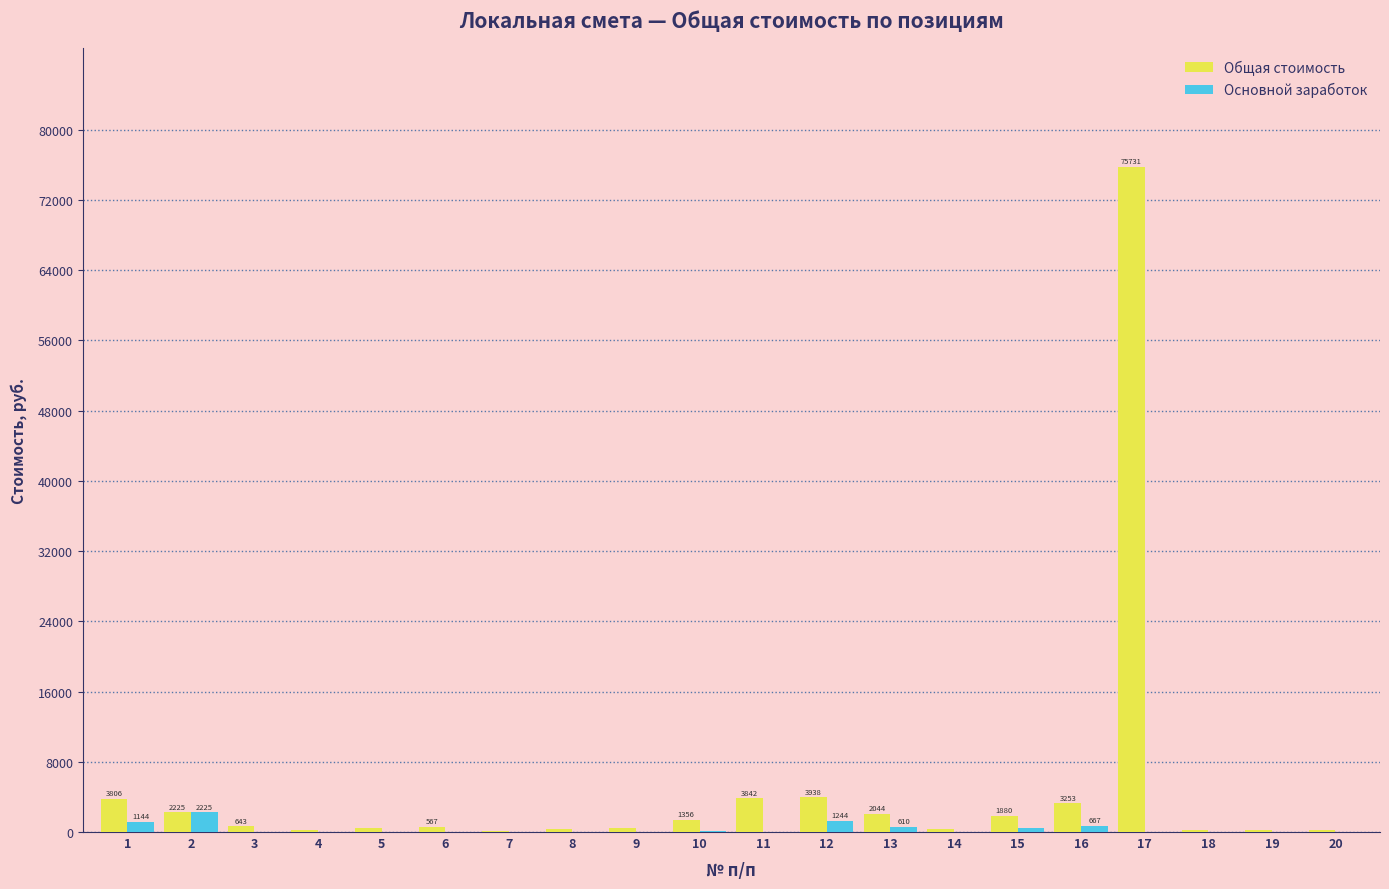

How many categories are shown in the chart?

20